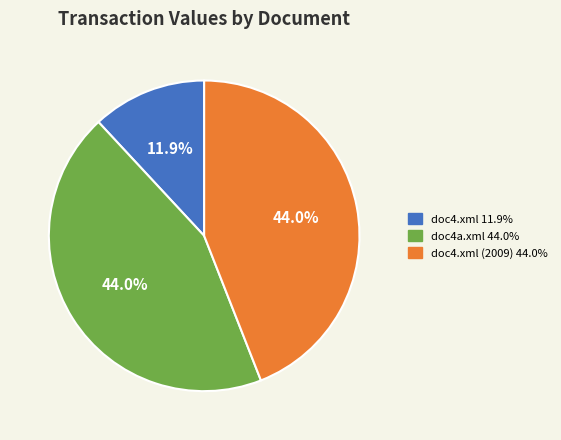

Is there a majority slice in this chart?

No